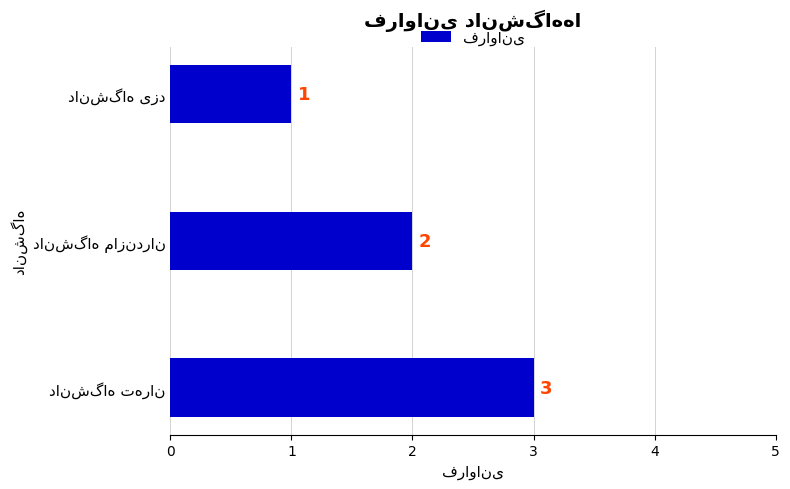

How many values are between 1 and 3?

3